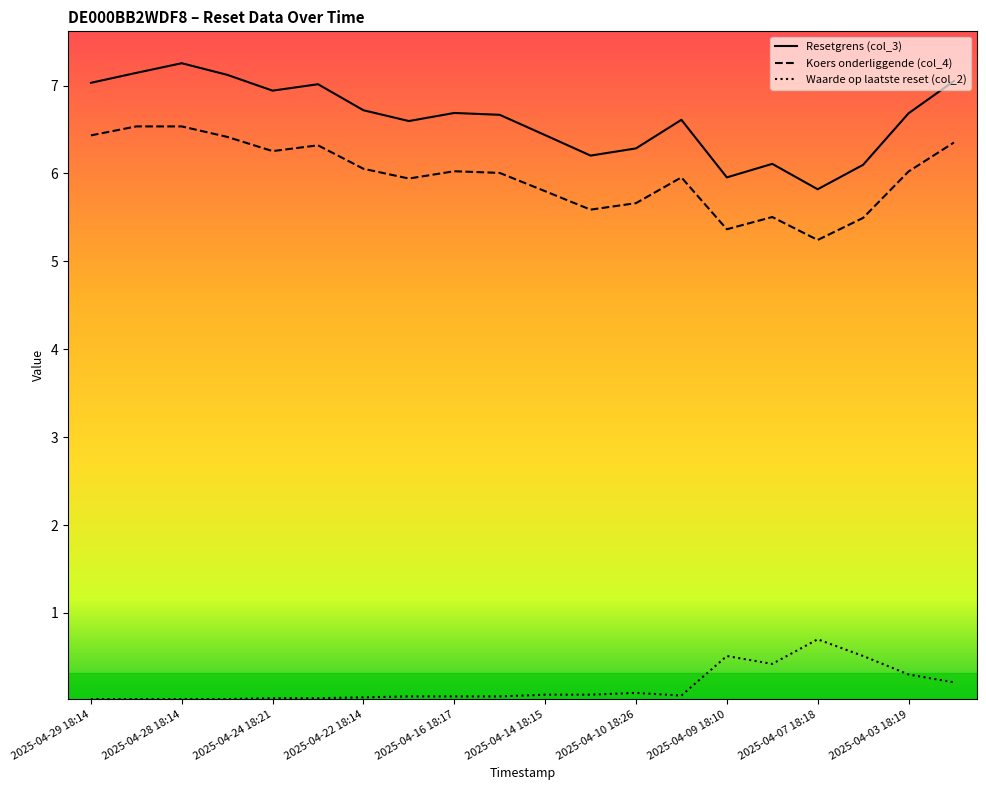

True or false: Waarde op laatste reset (col_2) and Koers onderliggende (col_4) cross at least once.

False